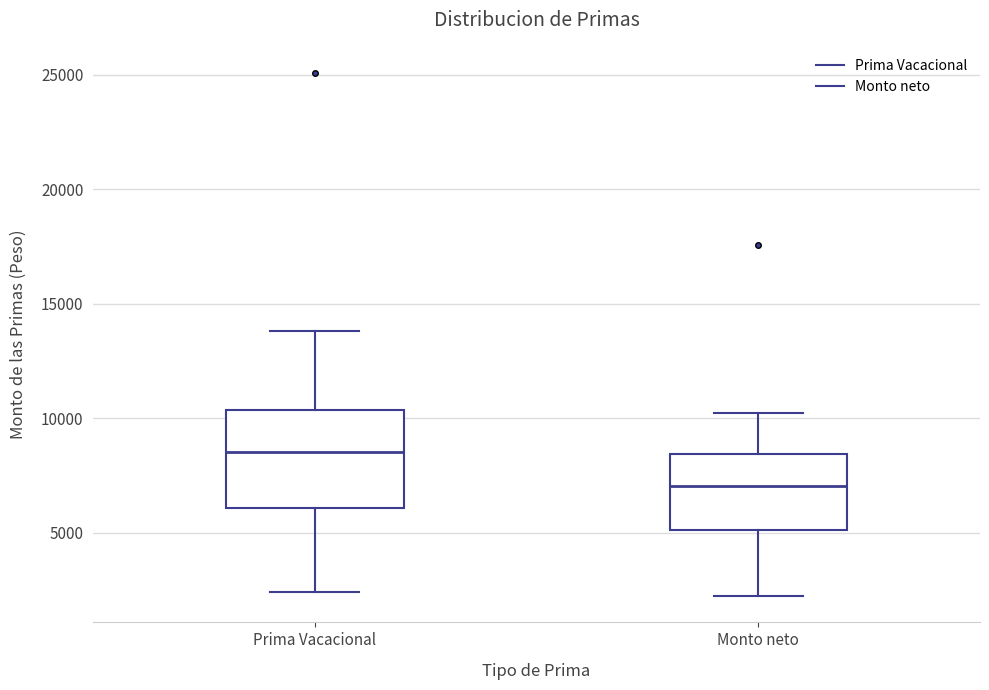

Where is the lower edge of the box for Prima Vacacional on the y-axis? The values are not printed on the chart, so give them approximately, as read against the axis.

6000